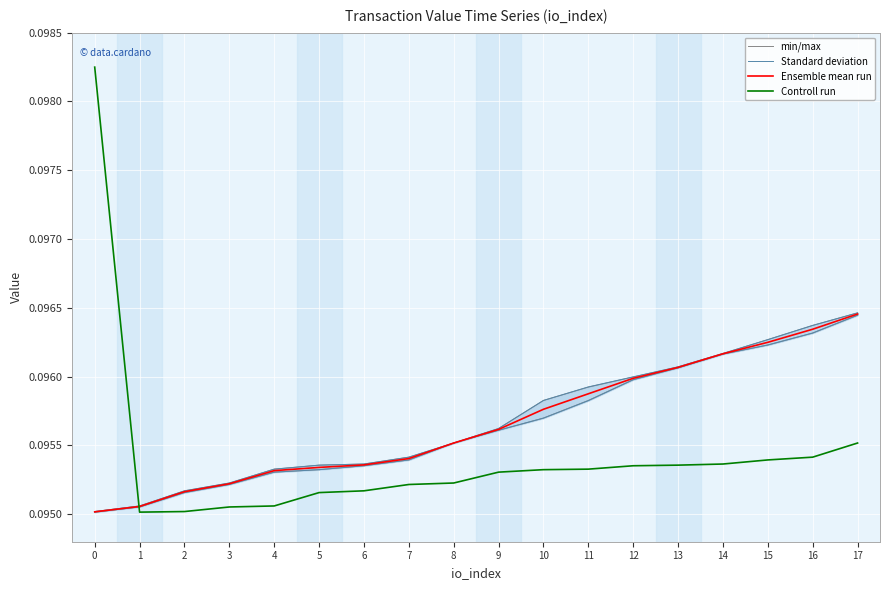

Which series changed the most between 12 and 13?

min/max